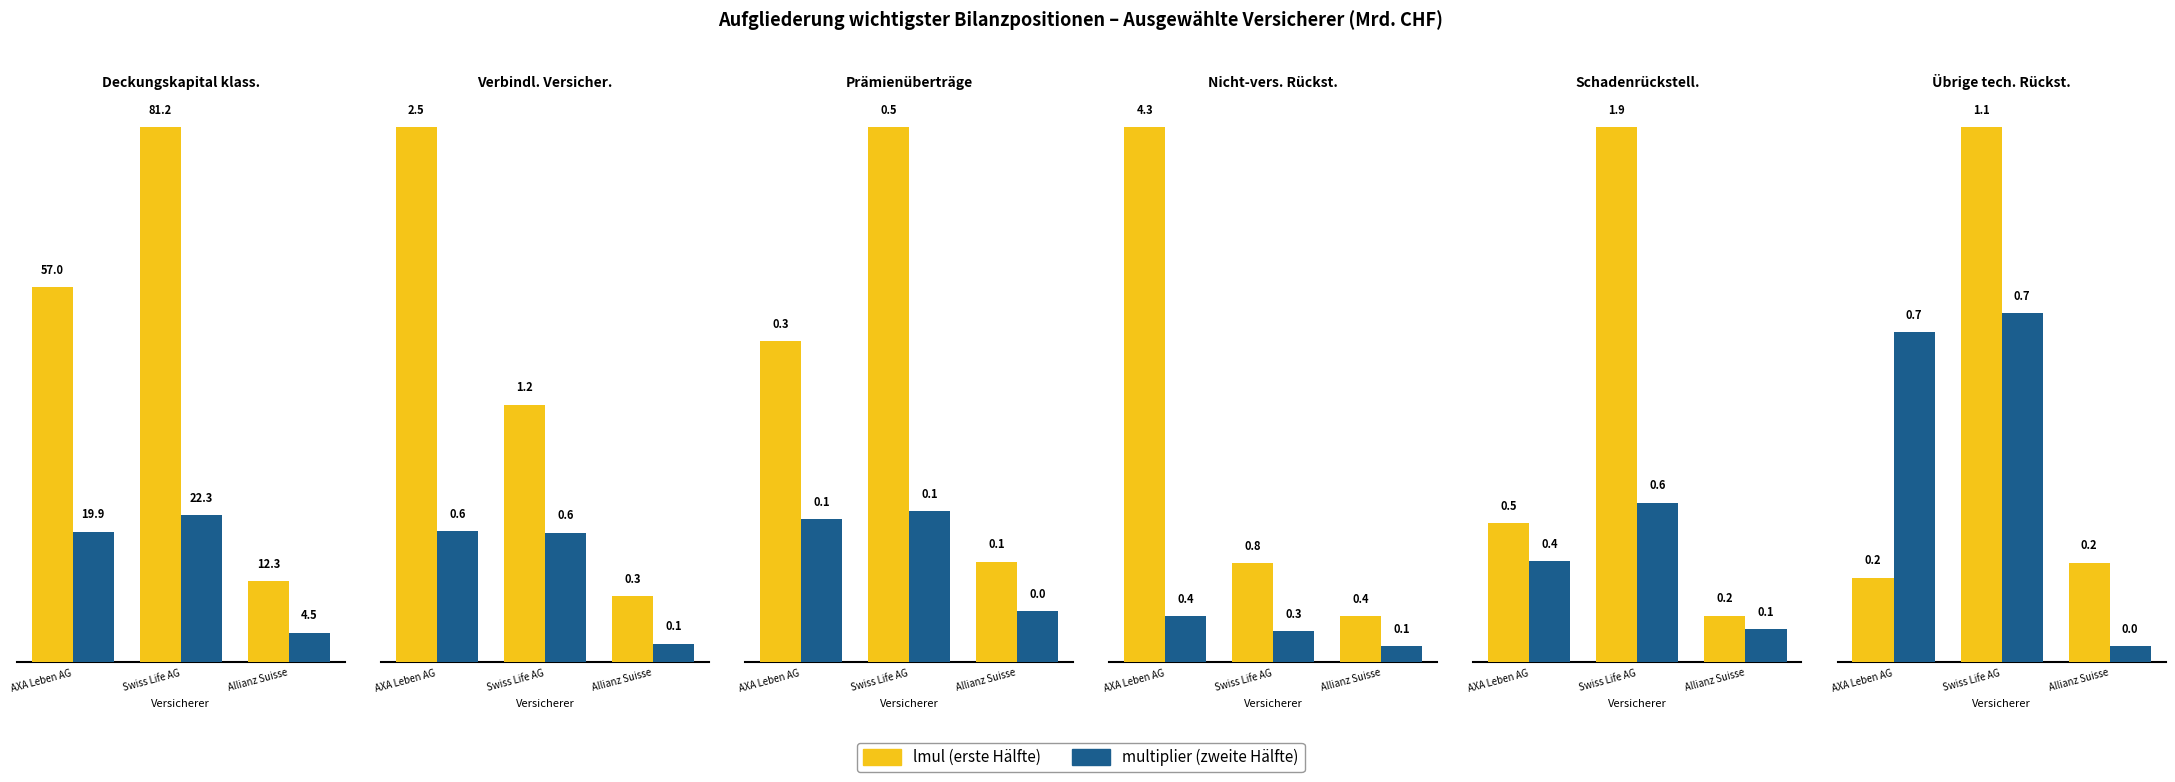

Rank the series by their maximum value, from lowest to highest.

multiplier, lmul